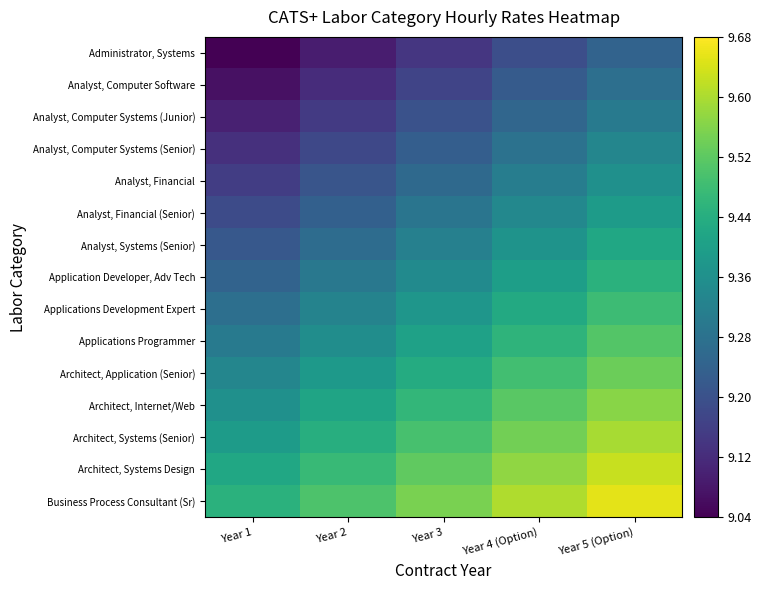

Which has a higher value, Year 4 (Option) or Year 1?

Year 4 (Option)